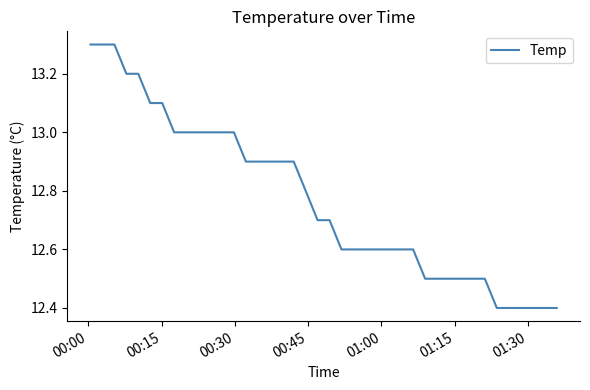

What is the maximum value shown in the chart?

13.3